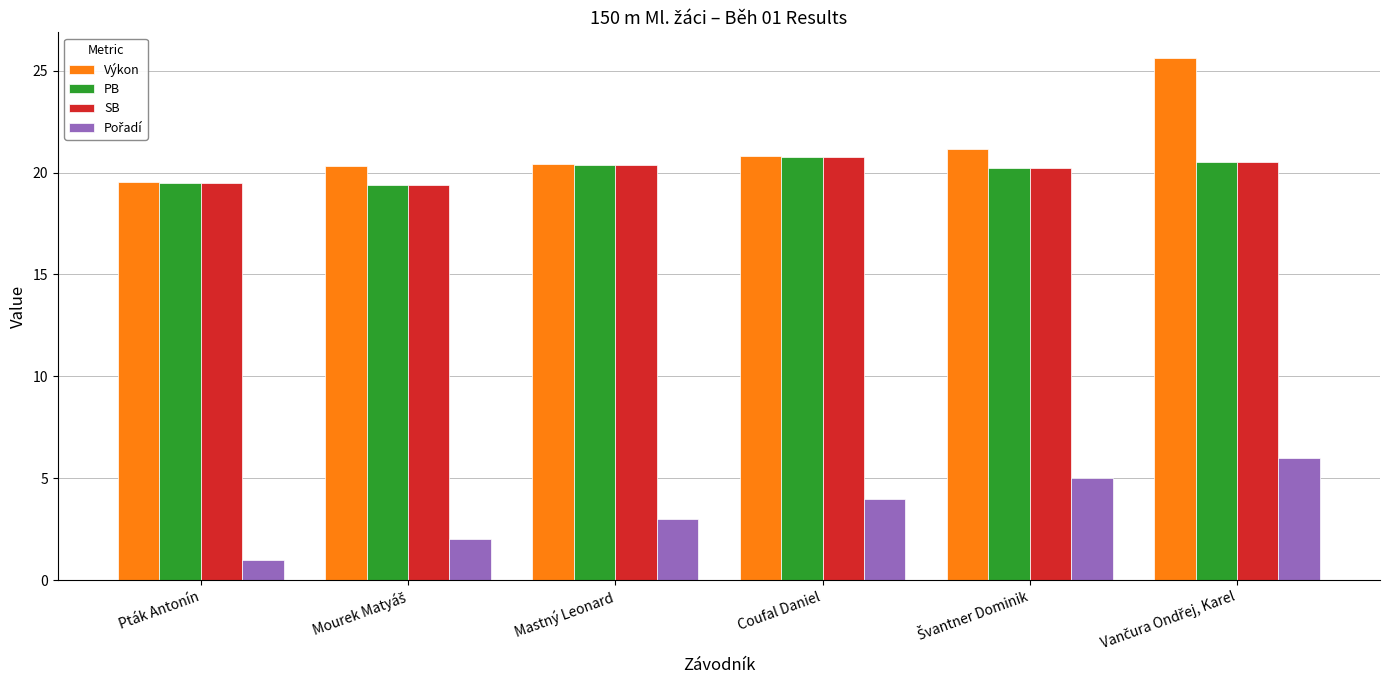

Is it true that PB equals 20.4 at Mastný Leonard?

True